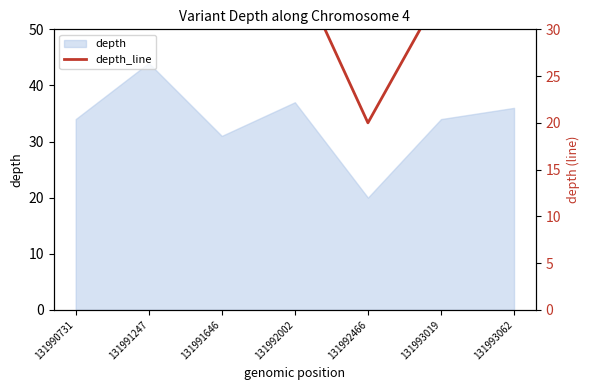

Where is the first local maximum?

131991247